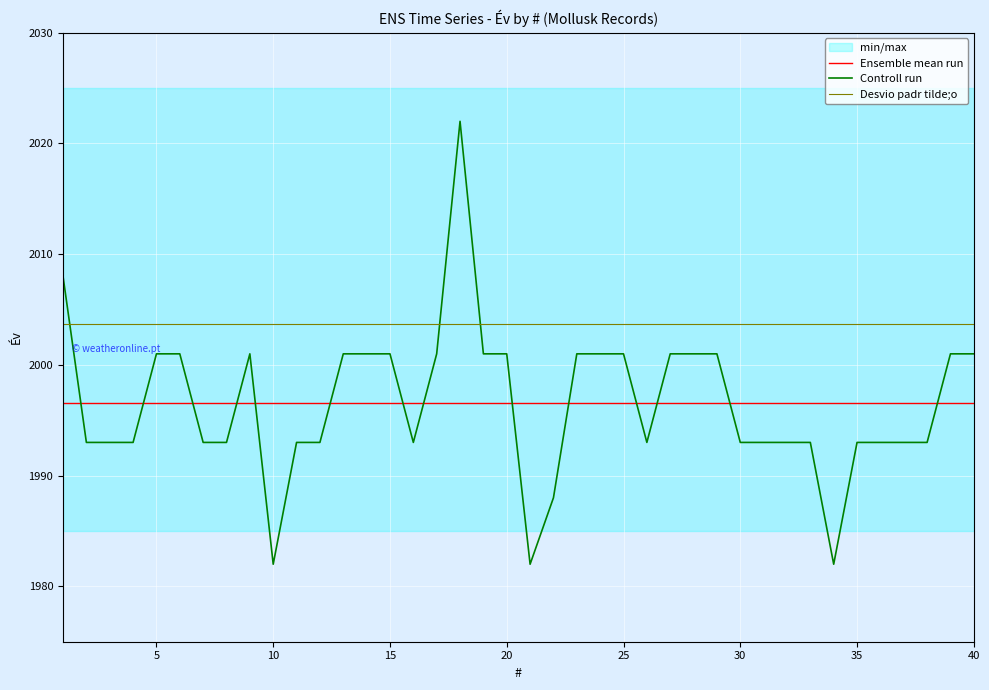

Count the number of categories in the chart.

40